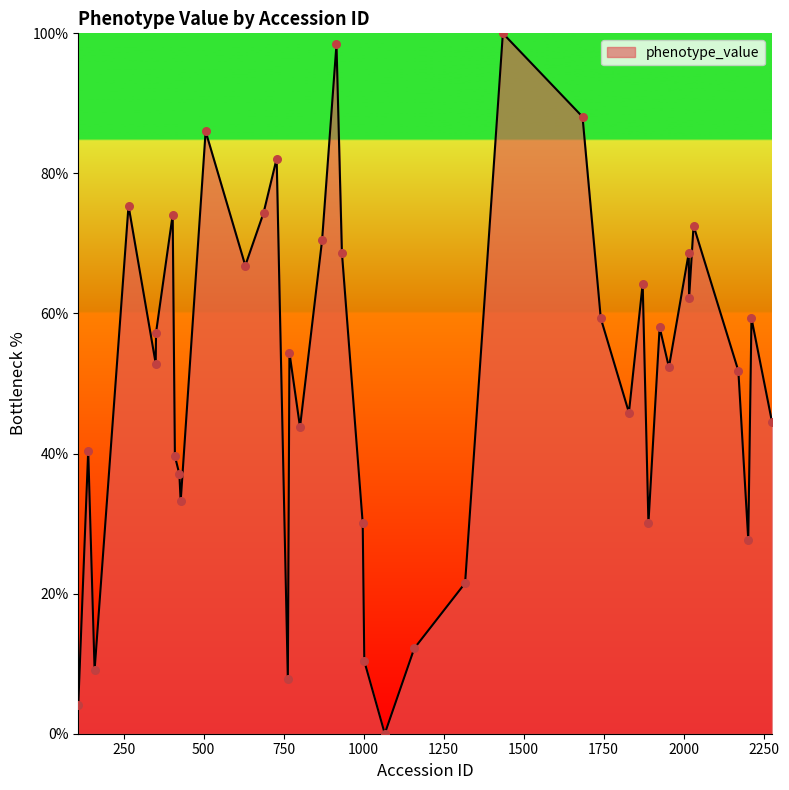

What is the difference between the maximum and minimum values?

100.0